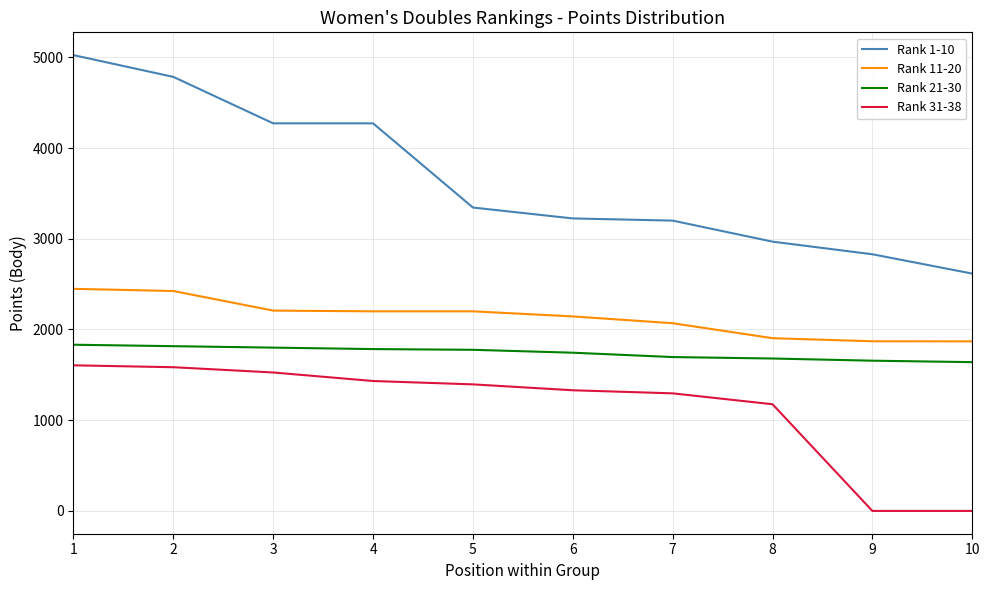

The Rank 11-20 series shows 2683 at 9. True or false?

False